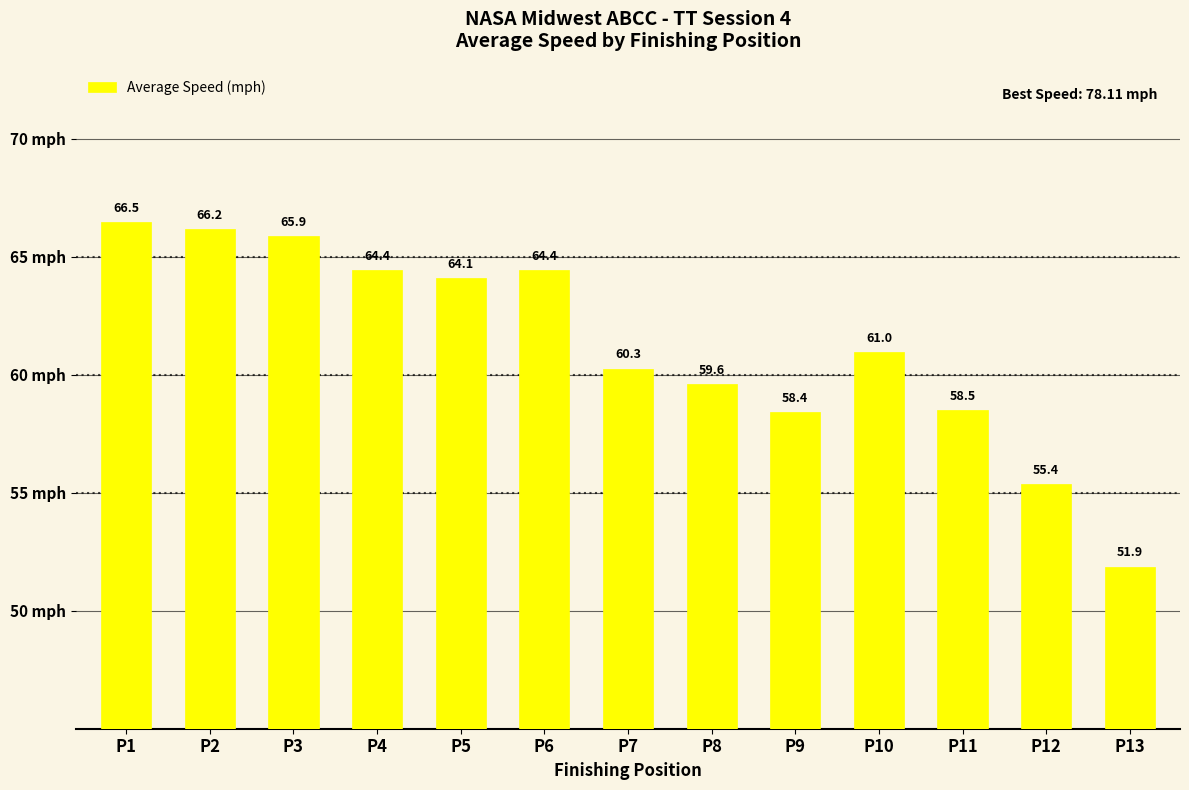

At which category does the chart reach its peak across all series?

P1